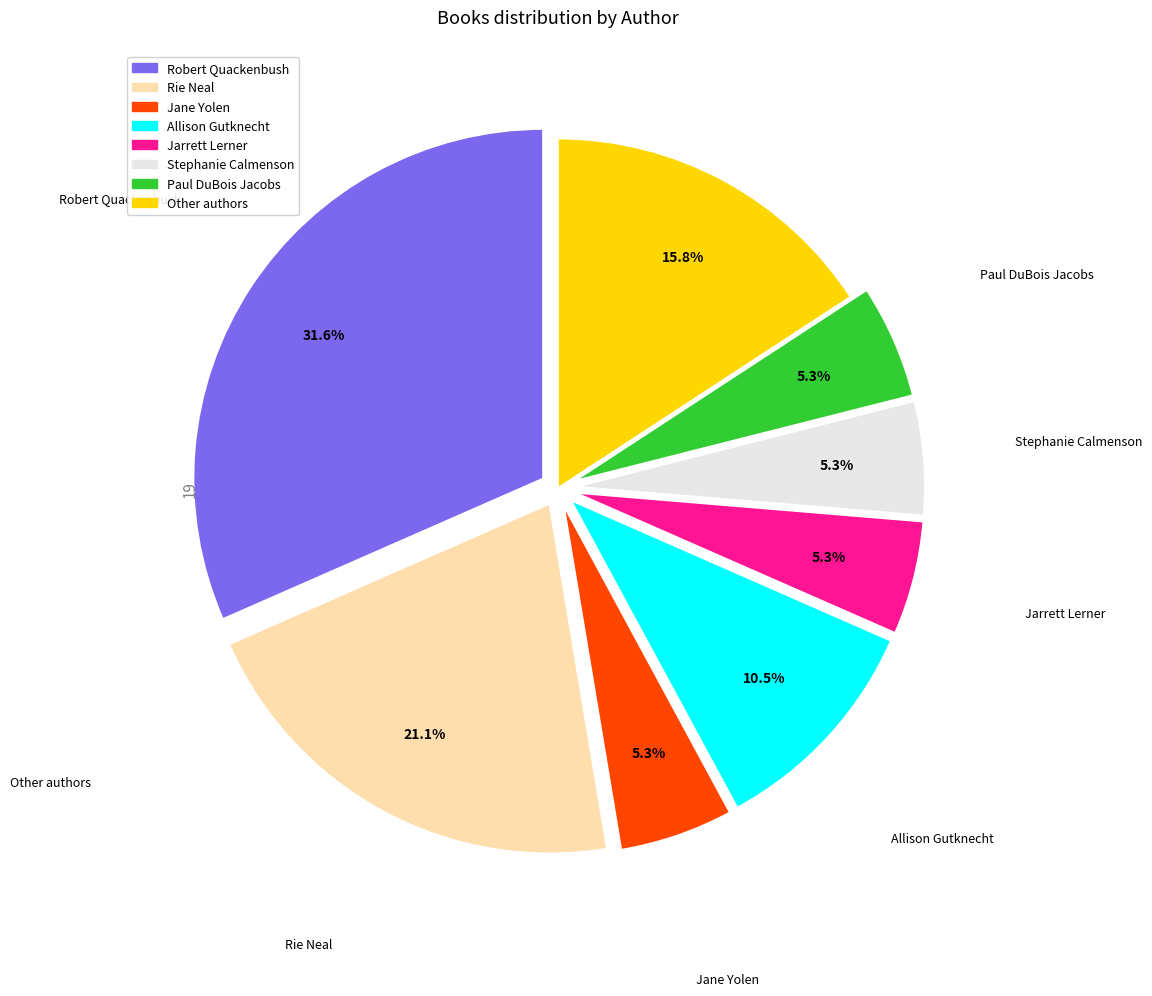

The Paul DuBois Jacobs slice represents 5% of the pie. True or false?

True